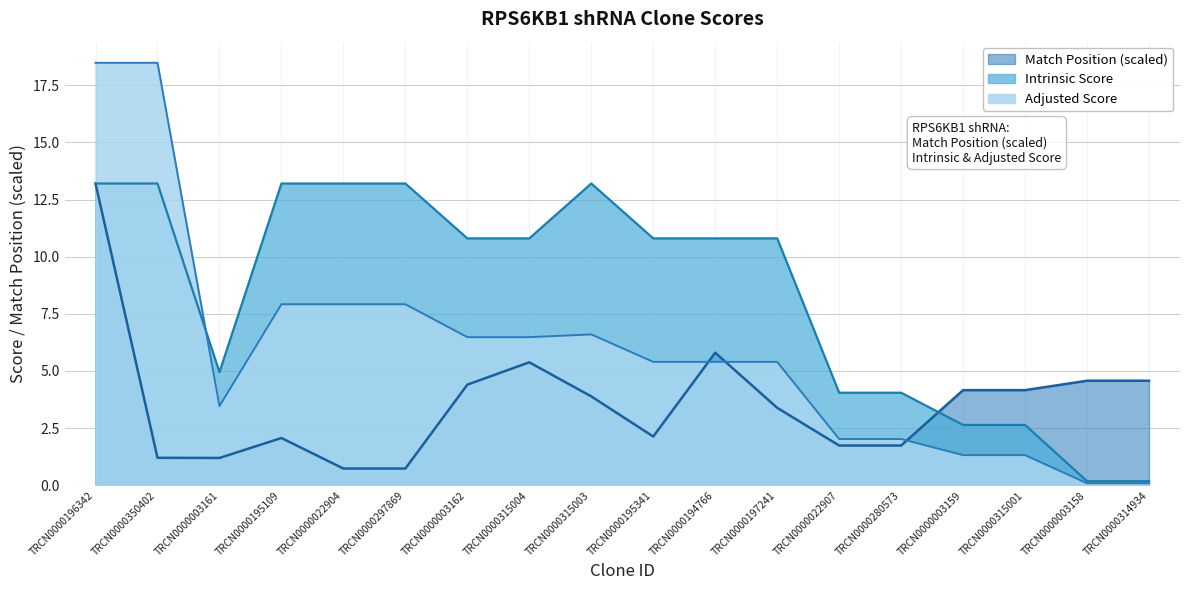

What is the spread (max minus min) of values at TRCN0000197241?

7.4